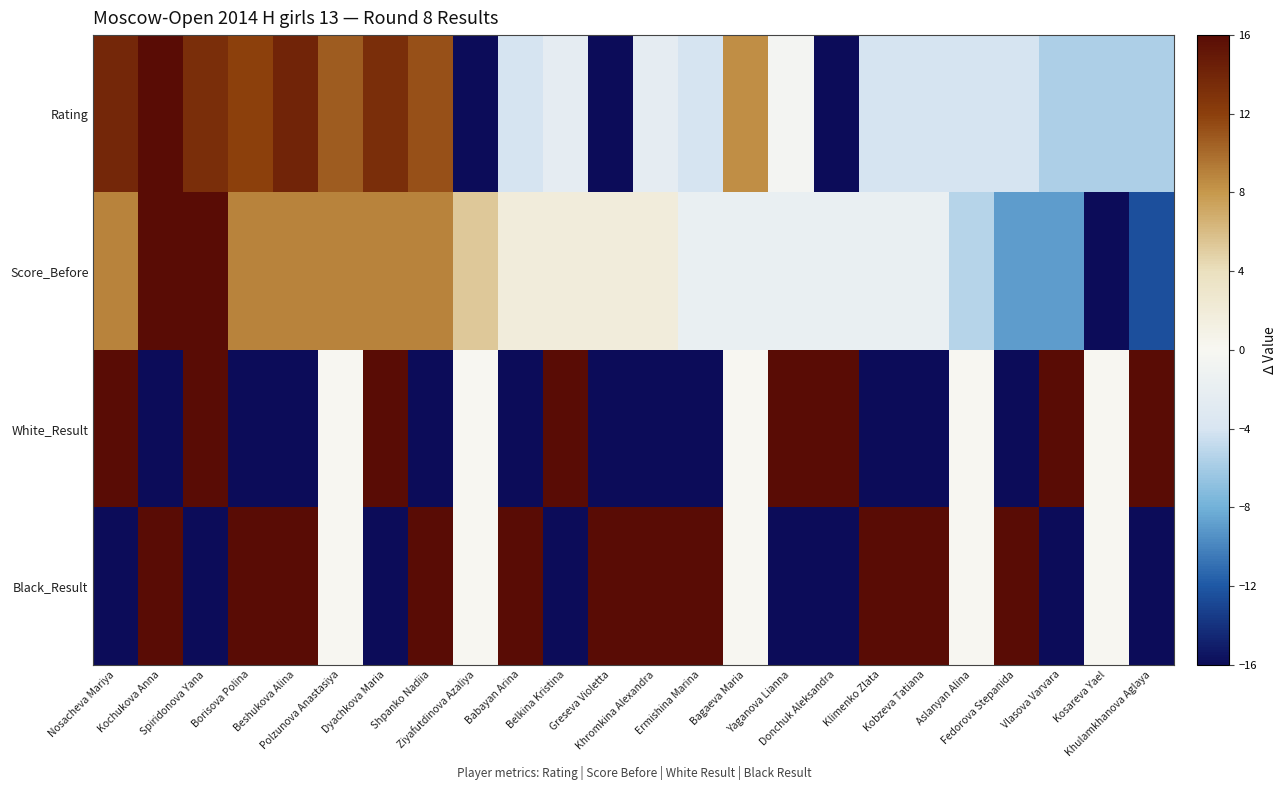

Reading left to right, transcribe all the data shown in this chart.

Rating: Nosacheva Mariya=13.8	Kochukova Anna=16.0	Spiridonova Yana=13.3	Borisova Polina=12.0	Beshukova Alina=14.1	Polzunova Anastasiya=10.7	Dyachkova Maria=13.3	Shpanko Nadiia=11.1	Ziyafutdinova Azaliya=-16.0	Babayan Arina=-4.0	Belkina Kristina=-2.3	Greseva Violetta=-16.0	Khromkina Alexandra=-2.3	Ermishina Marina=-4.0	Bagaeva Maria=8.5	Yaganova Lianna=-0.6	Donchuk Aleksandra=-16.0	Klimenko Zlata=-4.0	Kobzeva Tatiana=-4.0	Aslanyan Alina=-4.0	Fedorova Stepanida=-4.0	Vlasova Varvara=-5.7	Kosareva Yael=-5.7	Khulamkhanova Aglaya=-5.7
Score_Before: Nosacheva Mariya=8.9	Kochukova Anna=16.0	Spiridonova Yana=16.0	Borisova Polina=8.9	Beshukova Alina=8.9	Polzunova Anastasiya=8.9	Dyachkova Maria=8.9	Shpanko Nadiia=8.9	Ziyafutdinova Azaliya=5.3	Babayan Arina=1.8	Belkina Kristina=1.8	Greseva Violetta=1.8	Khromkina Alexandra=1.8	Ermishina Marina=-1.8	Bagaeva Maria=-1.8	Yaganova Lianna=-1.8	Donchuk Aleksandra=-1.8	Klimenko Zlata=-1.8	Kobzeva Tatiana=-1.8	Aslanyan Alina=-5.3	Fedorova Stepanida=-8.9	Vlasova Varvara=-8.9	Kosareva Yael=-16.0	Khulamkhanova Aglaya=-12.4
White_Result: Nosacheva Mariya=16.0	Kochukova Anna=-16.0	Spiridonova Yana=16.0	Borisova Polina=-16.0	Beshukova Alina=-16.0	Polzunova Anastasiya=0.0	Dyachkova Maria=16.0	Shpanko Nadiia=-16.0	Ziyafutdinova Azaliya=0.0	Babayan Arina=-16.0	Belkina Kristina=16.0	Greseva Violetta=-16.0	Khromkina Alexandra=-16.0	Ermishina Marina=-16.0	Bagaeva Maria=0.0	Yaganova Lianna=16.0	Donchuk Aleksandra=16.0	Klimenko Zlata=-16.0	Kobzeva Tatiana=-16.0	Aslanyan Alina=0.0	Fedorova Stepanida=-16.0	Vlasova Varvara=16.0	Kosareva Yael=0.0	Khulamkhanova Aglaya=16.0
Black_Result: Nosacheva Mariya=-16.0	Kochukova Anna=16.0	Spiridonova Yana=-16.0	Borisova Polina=16.0	Beshukova Alina=16.0	Polzunova Anastasiya=0.0	Dyachkova Maria=-16.0	Shpanko Nadiia=16.0	Ziyafutdinova Azaliya=0.0	Babayan Arina=16.0	Belkina Kristina=-16.0	Greseva Violetta=16.0	Khromkina Alexandra=16.0	Ermishina Marina=16.0	Bagaeva Maria=0.0	Yaganova Lianna=-16.0	Donchuk Aleksandra=-16.0	Klimenko Zlata=16.0	Kobzeva Tatiana=16.0	Aslanyan Alina=0.0	Fedorova Stepanida=16.0	Vlasova Varvara=-16.0	Kosareva Yael=0.0	Khulamkhanova Aglaya=-16.0